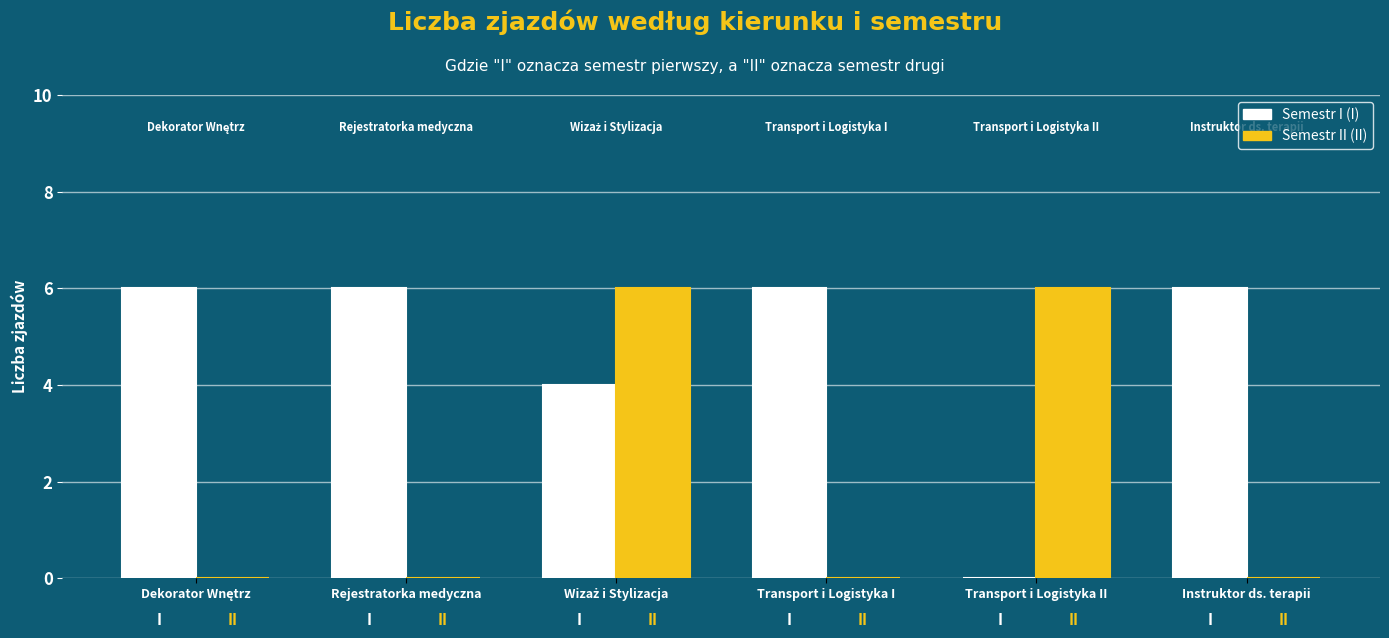

Are the bars grouped side by side (vs. stacked)?

Yes